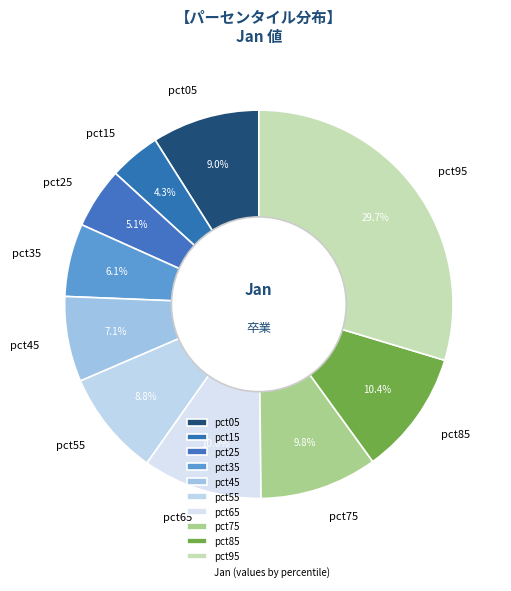

To the nearest percent, what portion does pct45 represent?

7%